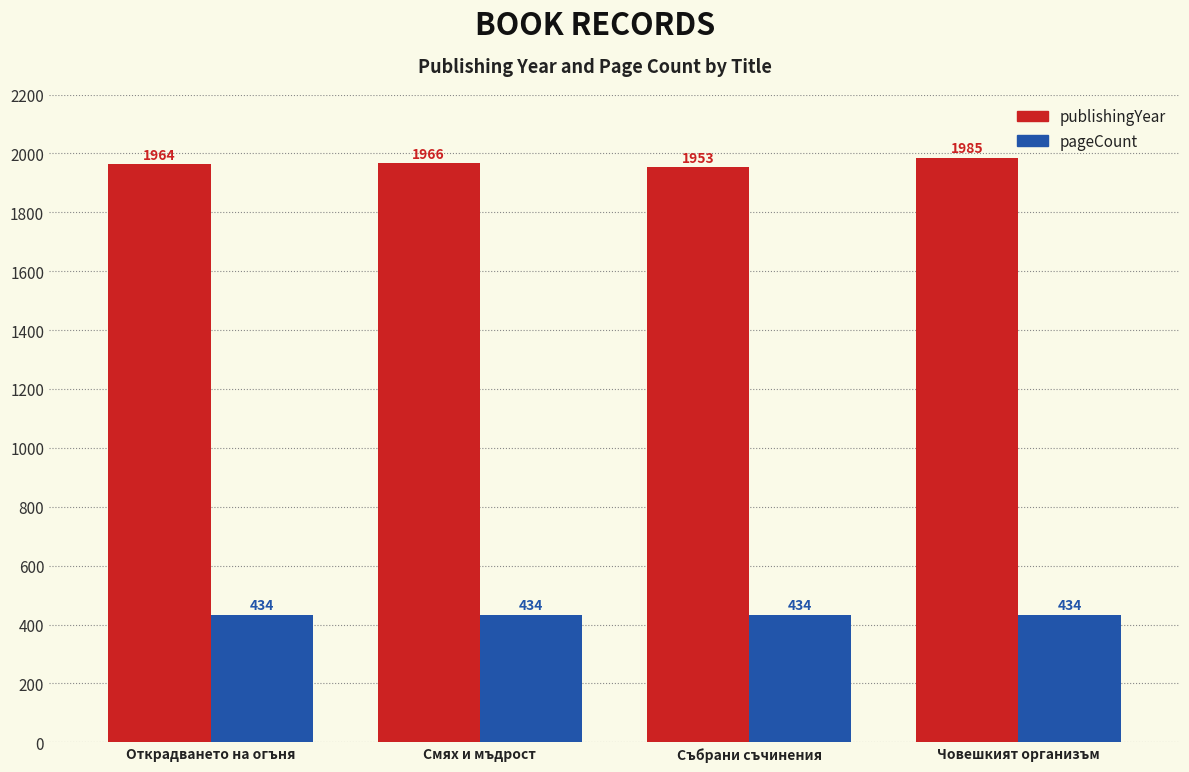

How many series are shown in this chart?

2